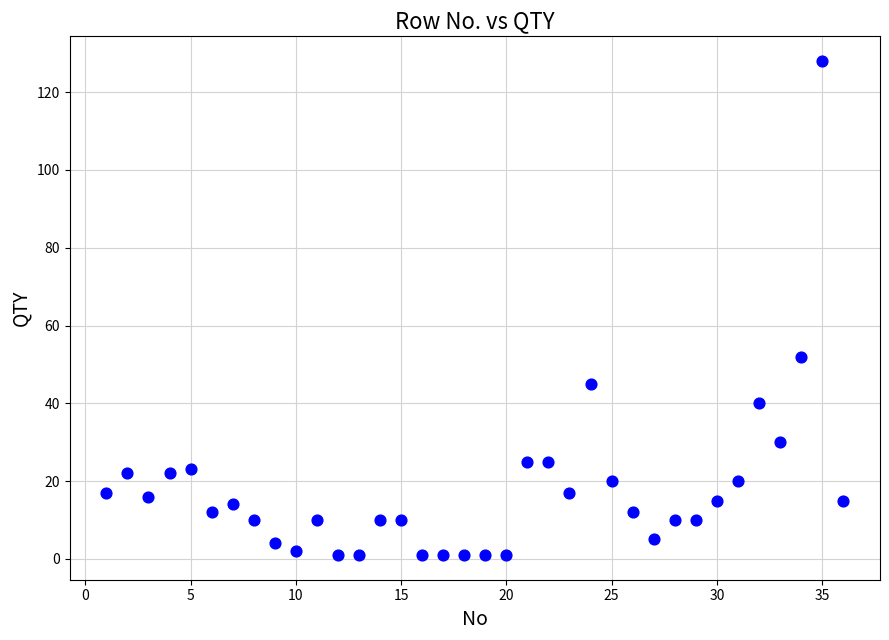

What Y value in the scatter plot is closest to 64?

52